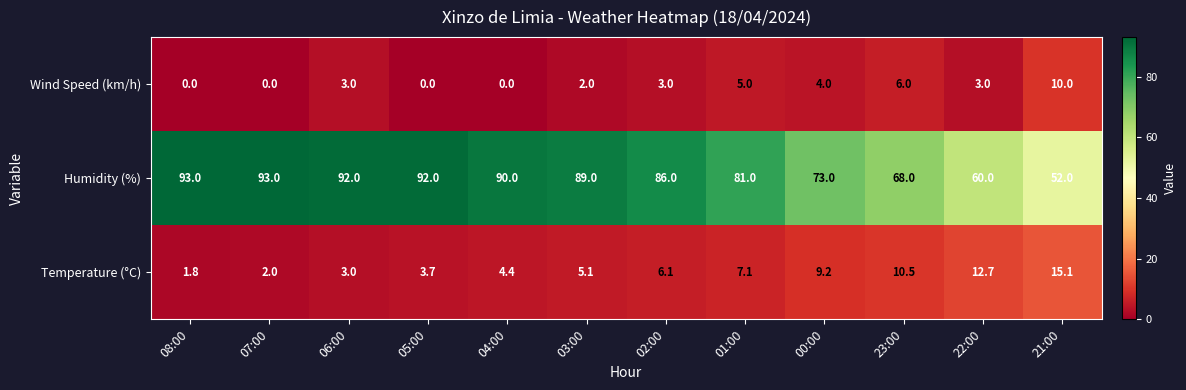

Which category has the lowest value in the Humidity (%) series?

21:00